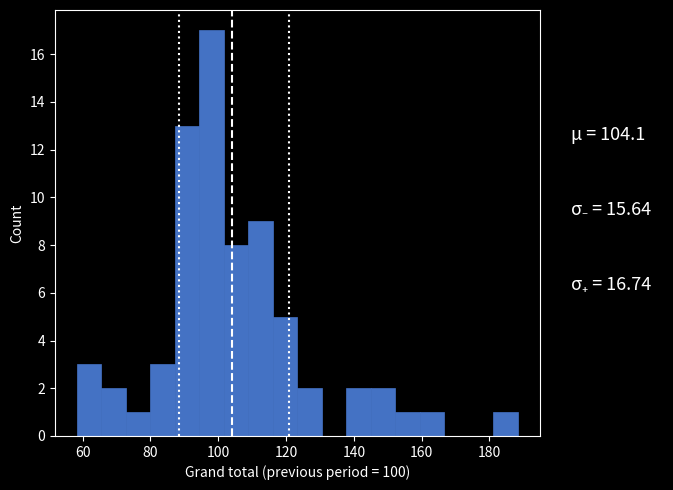

Around what value on the x-axis is the tallest bar? Give the approximate position of its centre, as read against the axis.

98